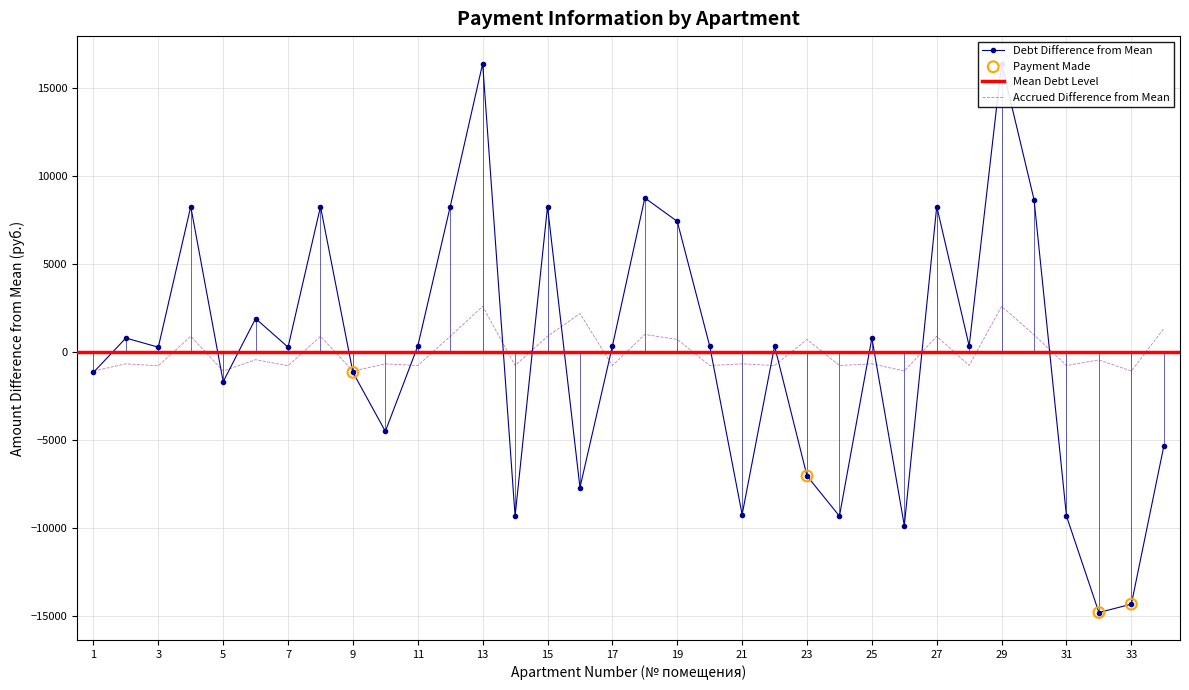

What is the total value across all series at 12?

9164.4